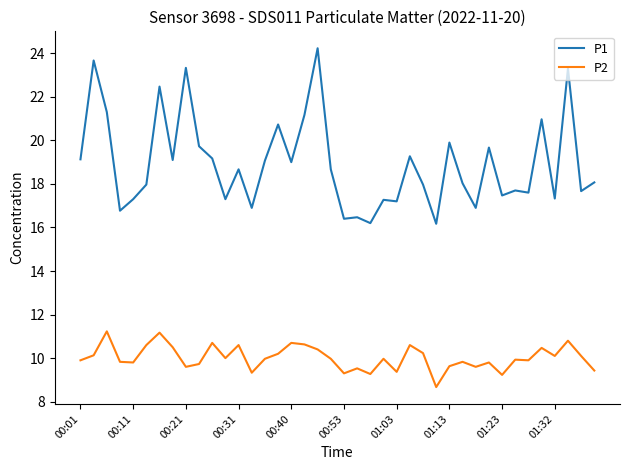

Which series has the largest total across all categories?

P1